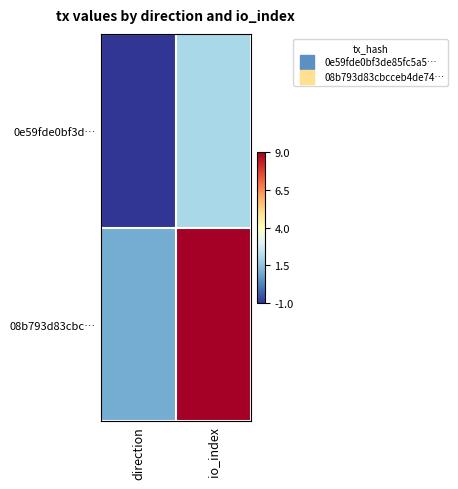

Which series has the widest spread of values?

08b793d83cbc…